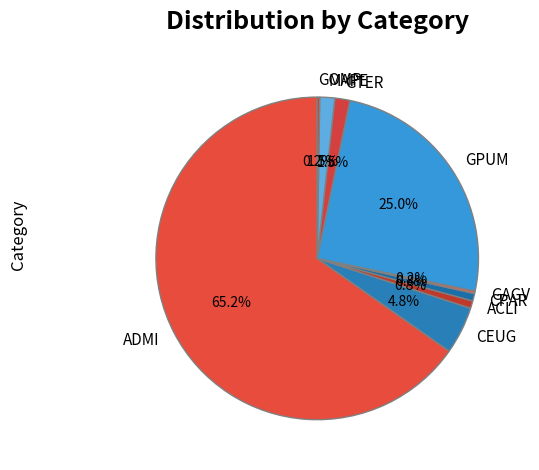

To the nearest percent, what is the average slice percentage?

11%